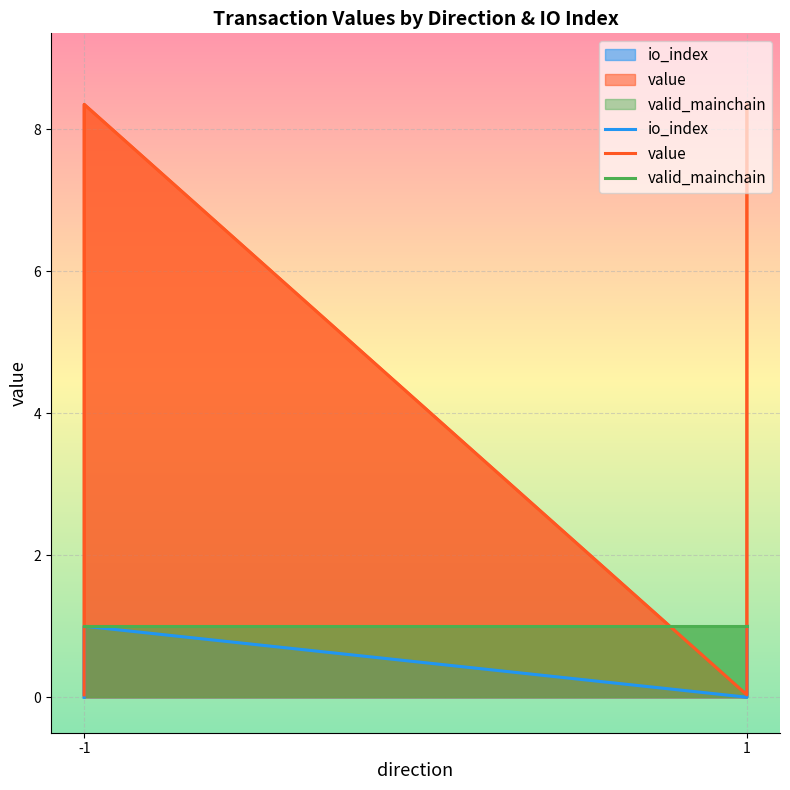

Which category has the highest value across all series?

-1